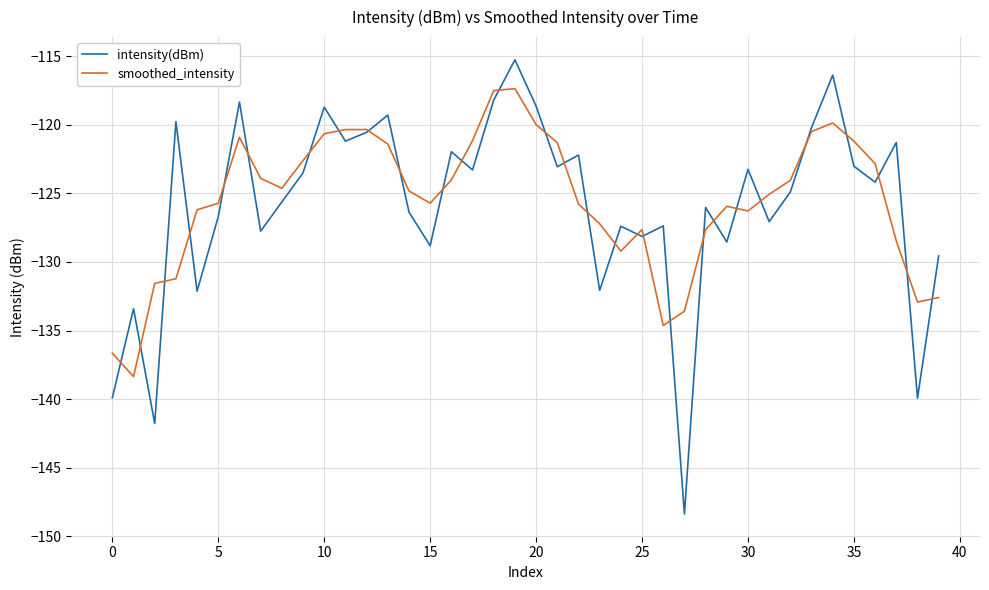

Which series has the largest range (max minus min)?

intensity(dBm)